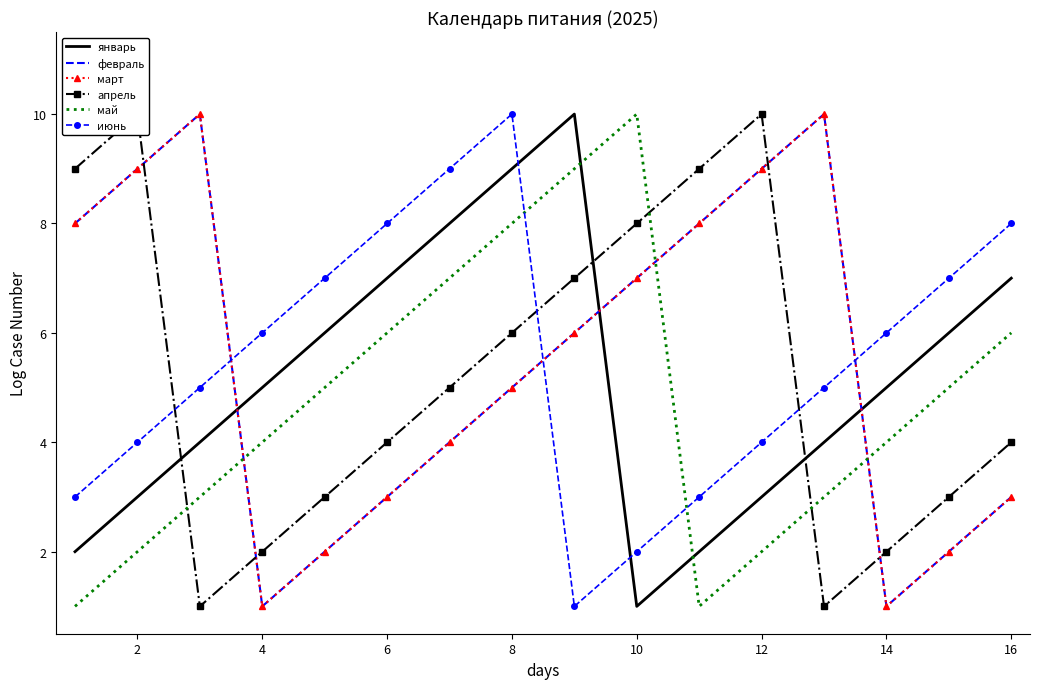

What are all the series names shown in the legend?

январь, февраль, март, апрель, май, июнь